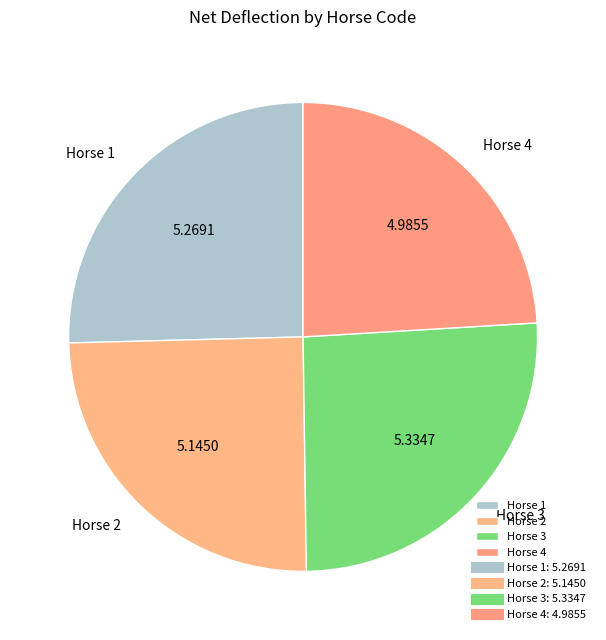

True or false: Horse 4 accounts for 16% of the total.

False